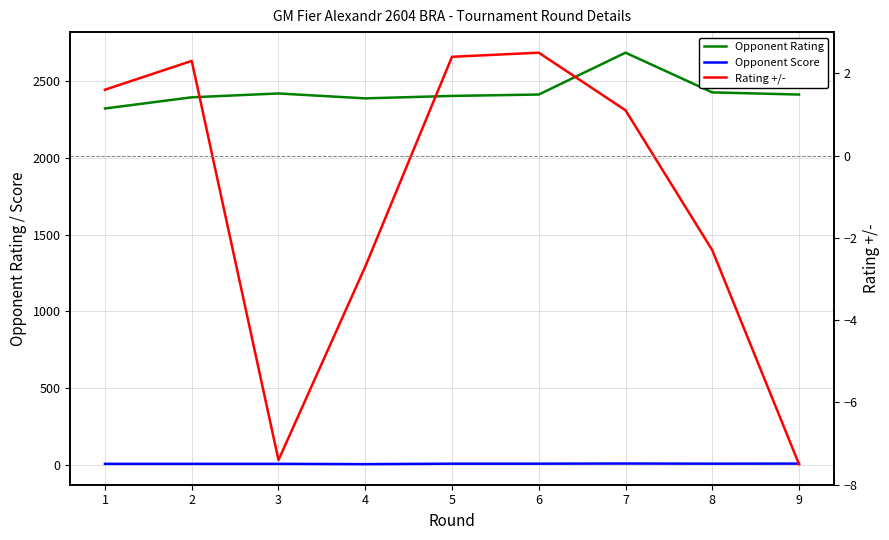

What is the average value of the Rating +/- series?

-1.1